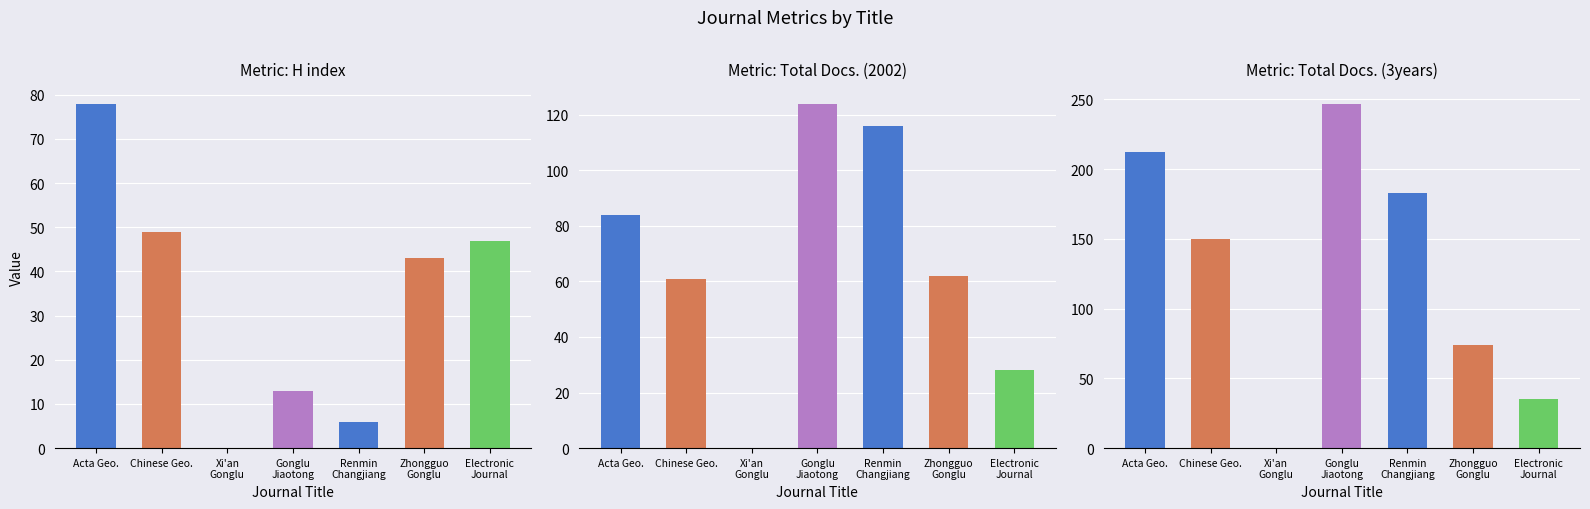

How many groups of bars are there?

7